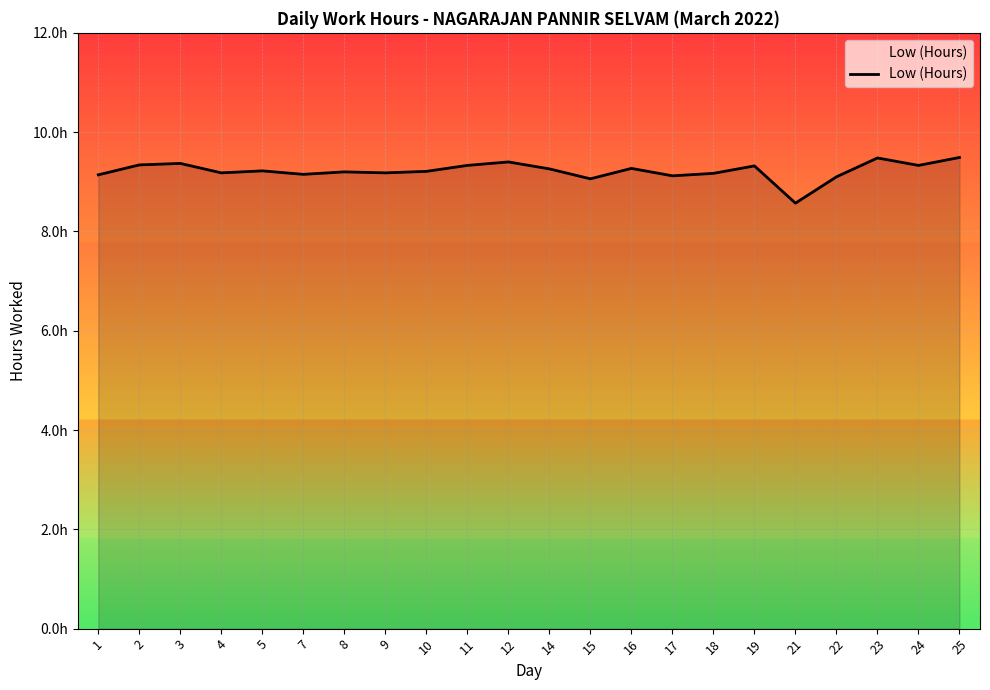

Does the chart display data point markers on the line(s)?

No